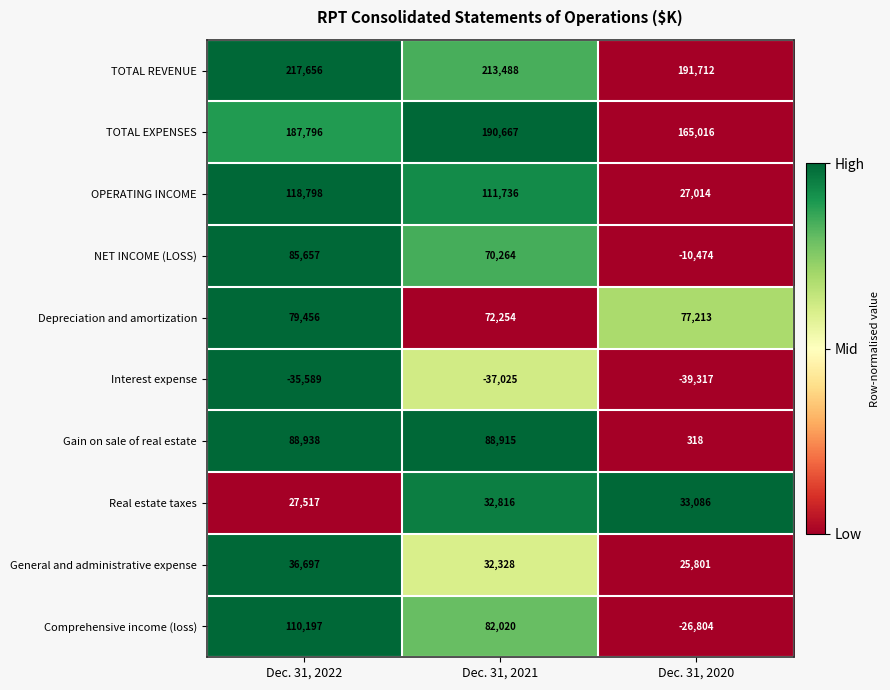

Reading left to right, list all the values displayed in this chart.

TOTAL REVENUE: 217656	213488	191712
TOTAL EXPENSES: 187796	190667	165016
OPERATING INCOME: 118798	111736	27014
NET INCOME (LOSS): 85657	70264	-10474
Depreciation and amortization: 79456	72254	77213
Interest expense: -35589	-37025	-39317
Gain on sale of real estate: 88938	88915	318
Real estate taxes: 27517	32816	33086
General and administrative expense: 36697	32328	25801
Comprehensive income (loss): 110197	82020	-26804